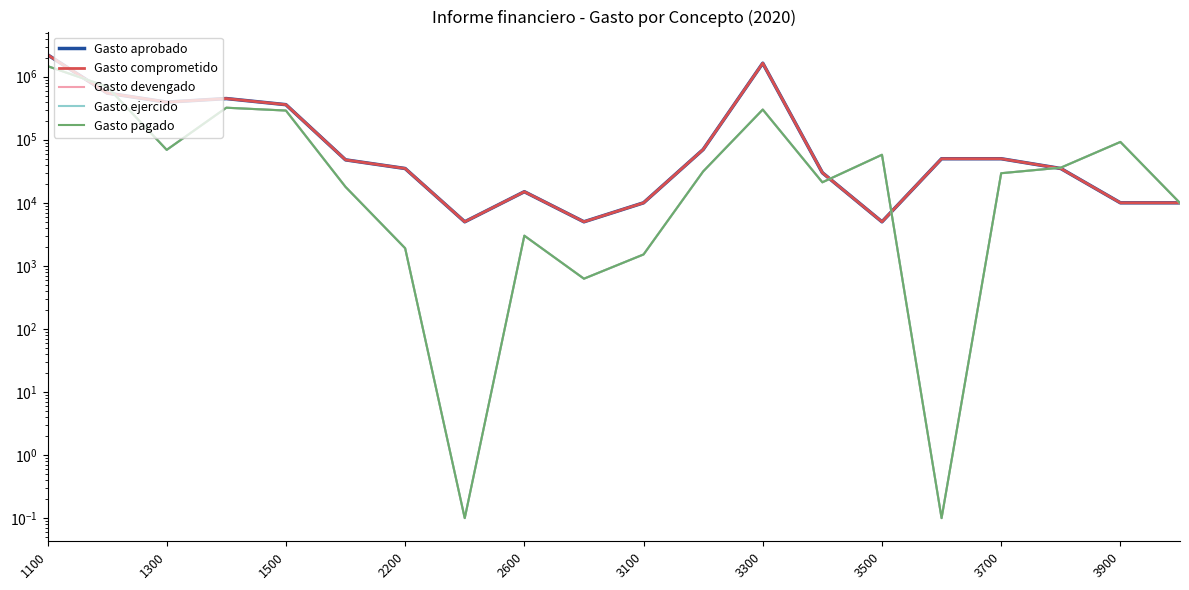

Is it true that Gasto aprobado equals 10000.0 at 3100?

True